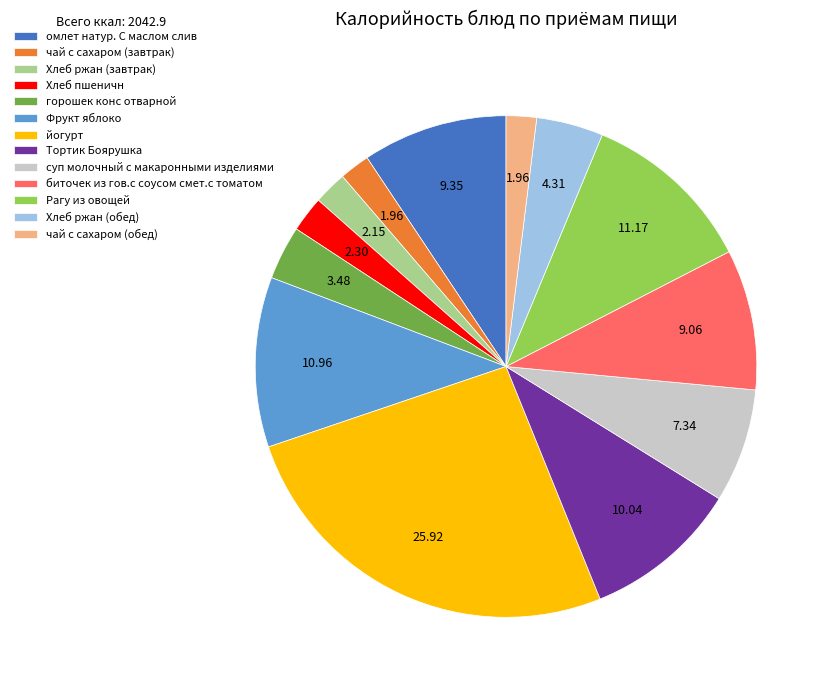

Does any single category account for the majority?

No